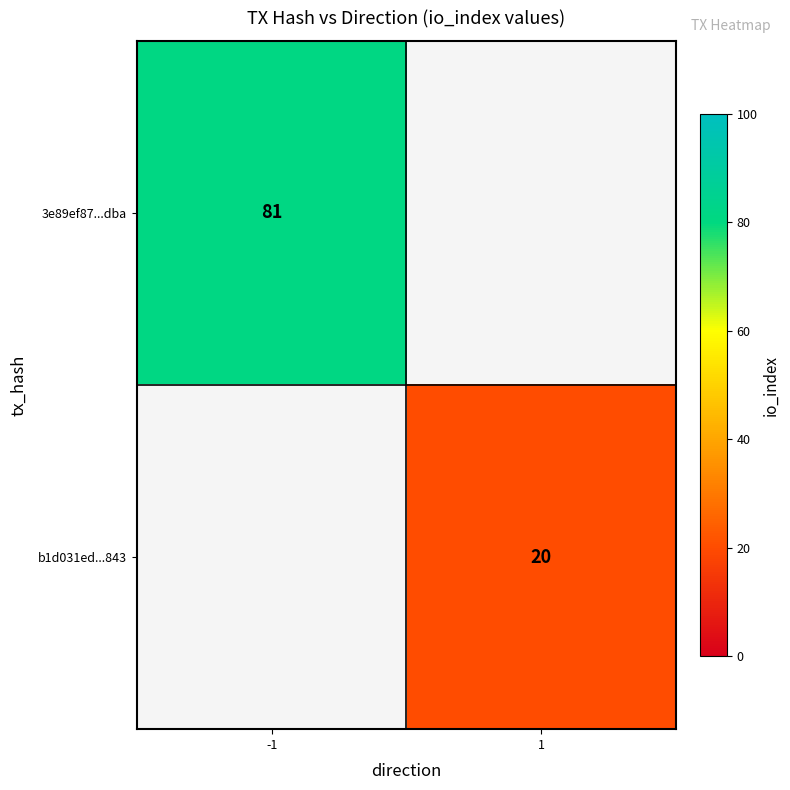

True or false: b1d031ed...843 has a value of 20 at 1.

True